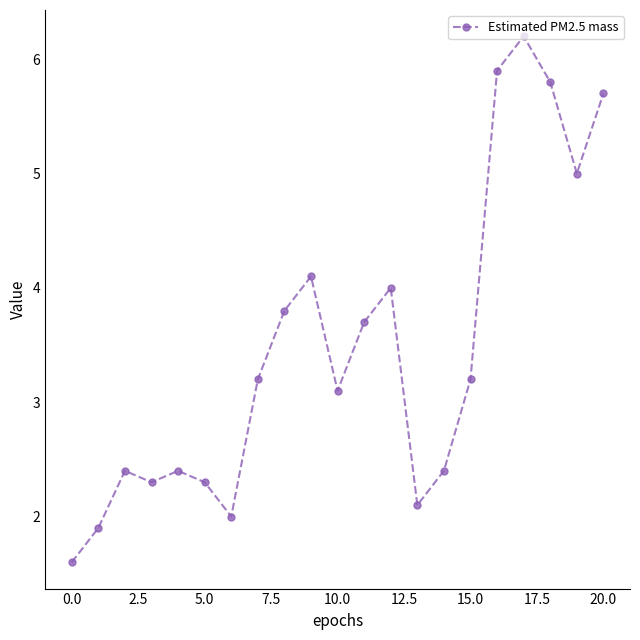

What is the average value?

3.5